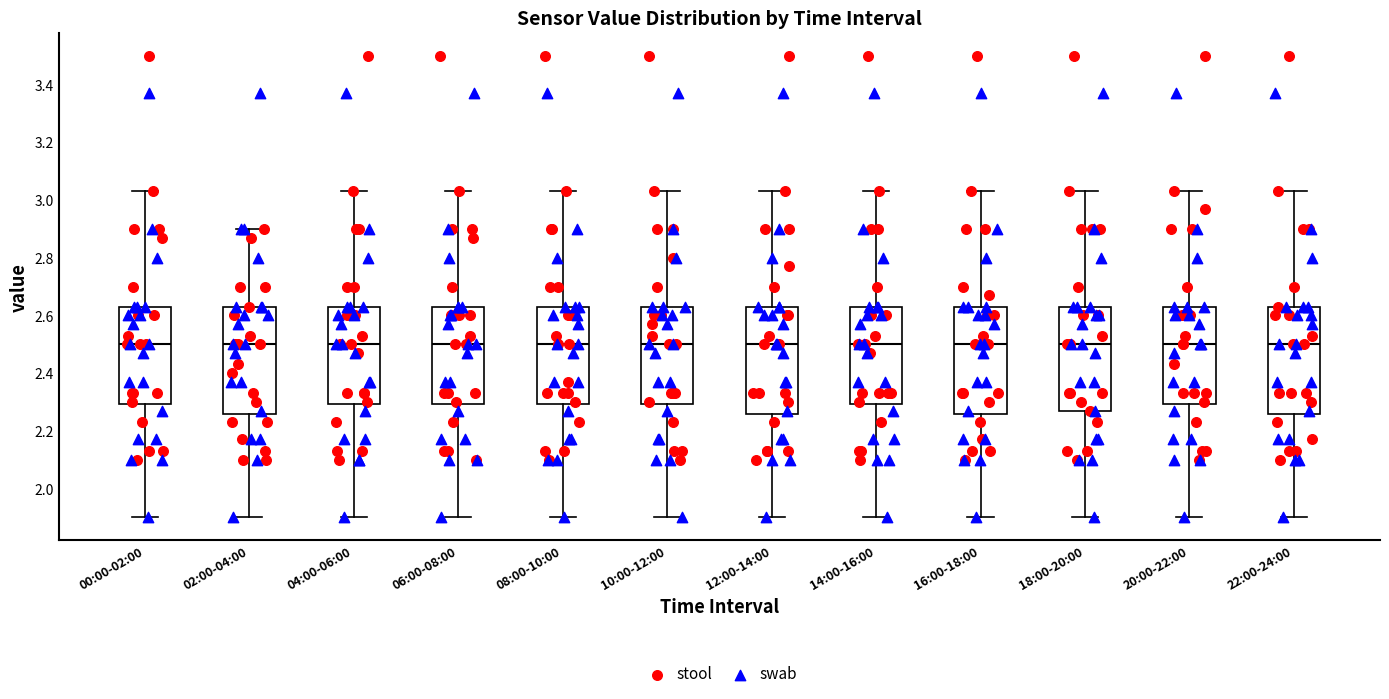

Where does the lower whisker of the box for 00:00-02:00 end on the y-axis? The values are not printed on the chart, so give them approximately, as read against the axis.

1.90